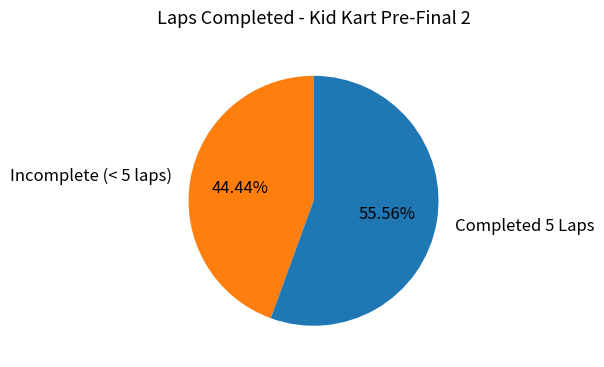

Is there any slice that represents more than half of the pie?

Yes